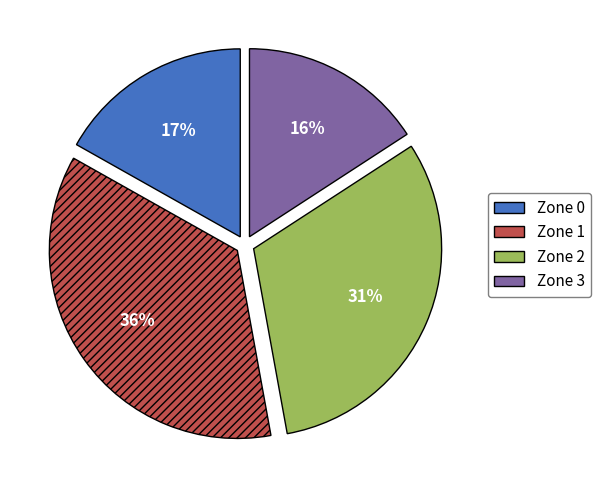

Which has a higher value, Zone 0 or Zone 3?

Zone 0